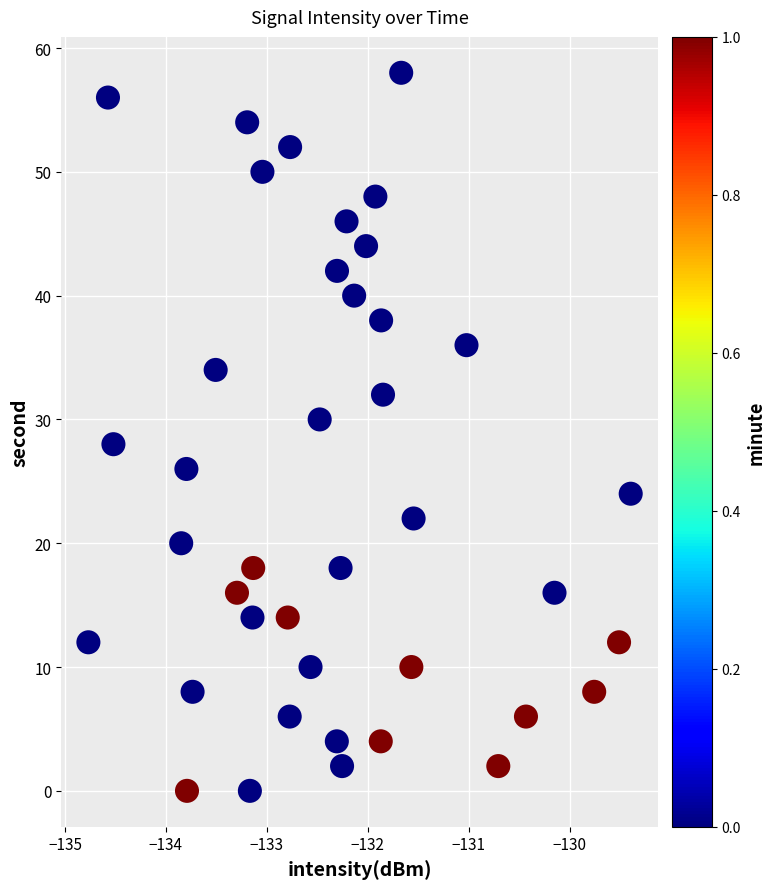

What is the range of Y values (max minus min)?

58